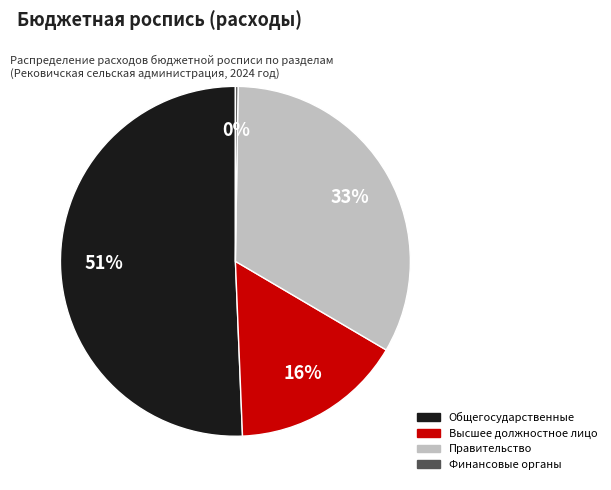

Is there any slice that represents more than half of the pie?

Yes